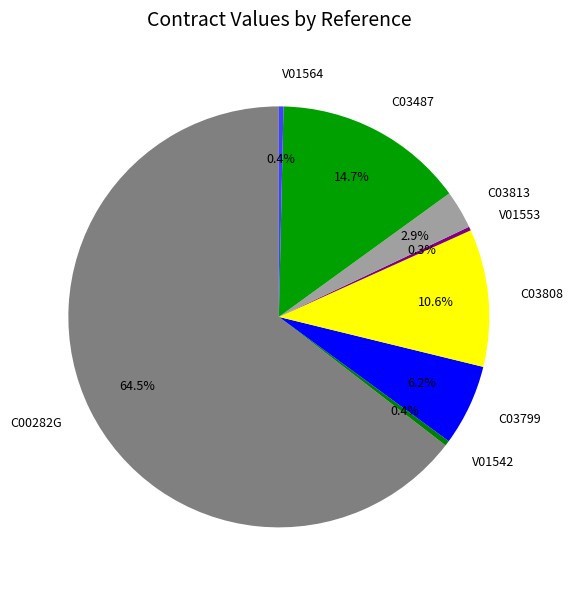

What is the largest slice in the pie chart?

C00282G